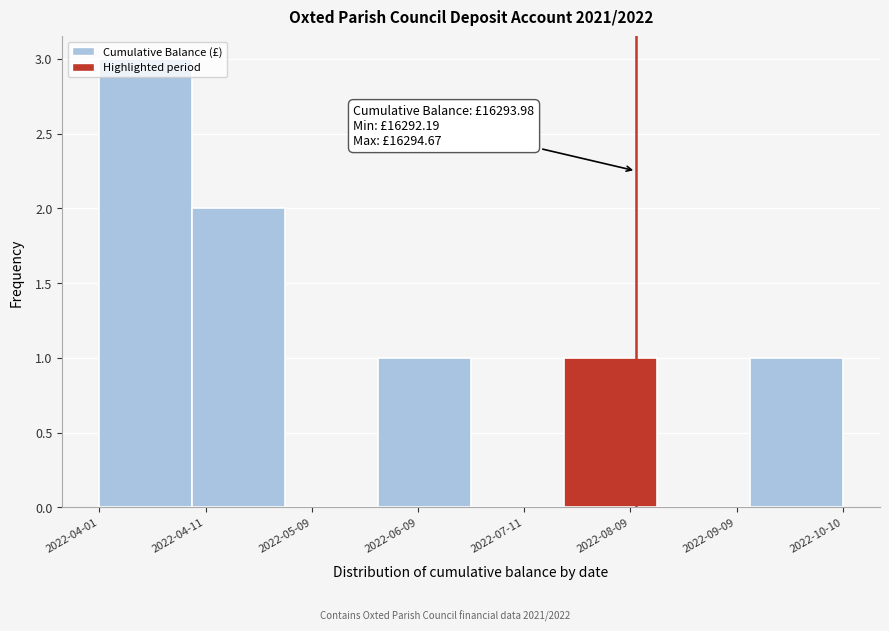

True or false: the data shows 2 at 2022-06-09.

False